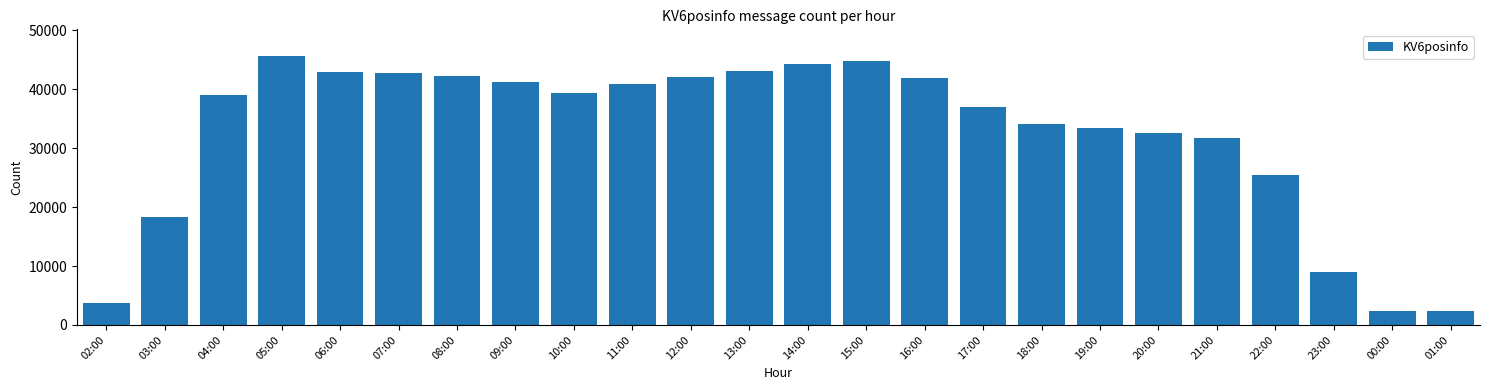

What is the change in value from 02:00 to 15:00?

+40968